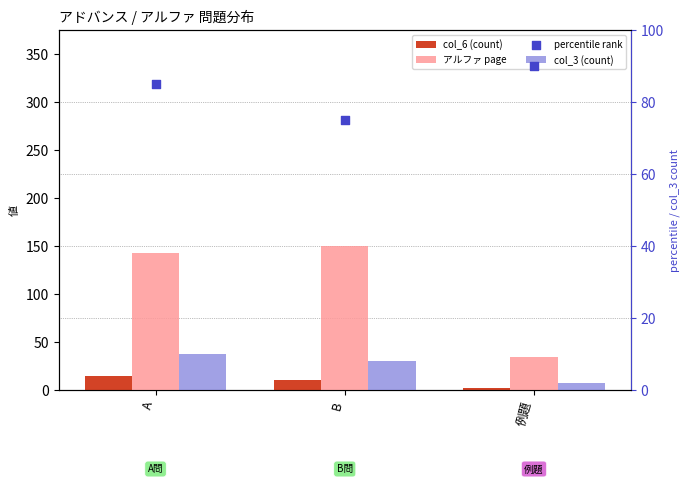

Which series reaches the maximum Y coordinate?

アルファ page